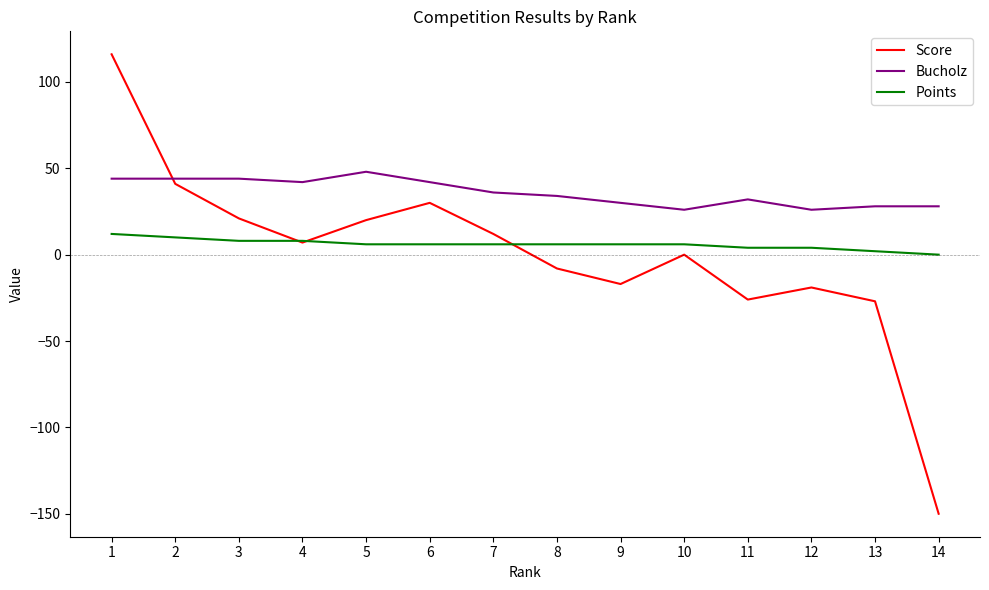

How many times do Bucholz and Score cross each other?

1